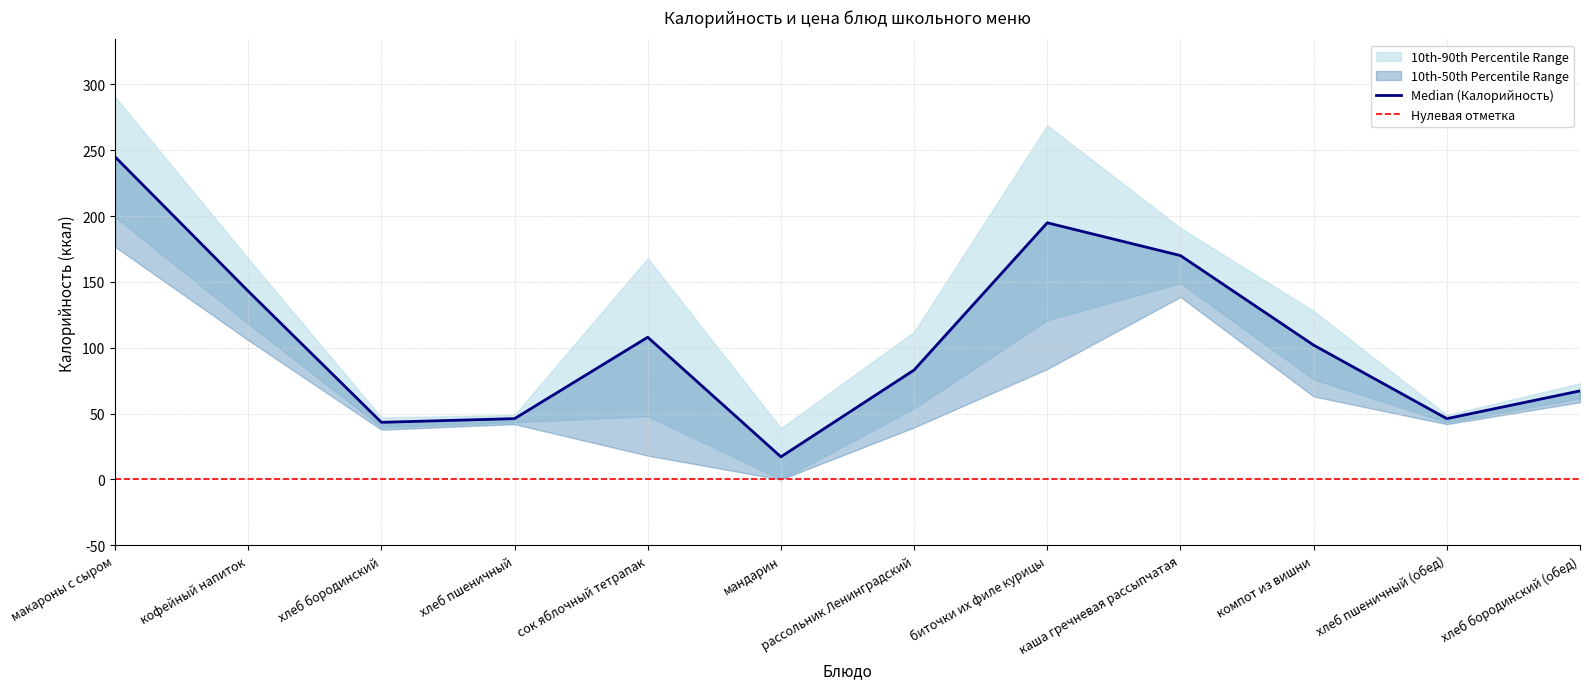

What is the minimum value shown in the chart?

17.2